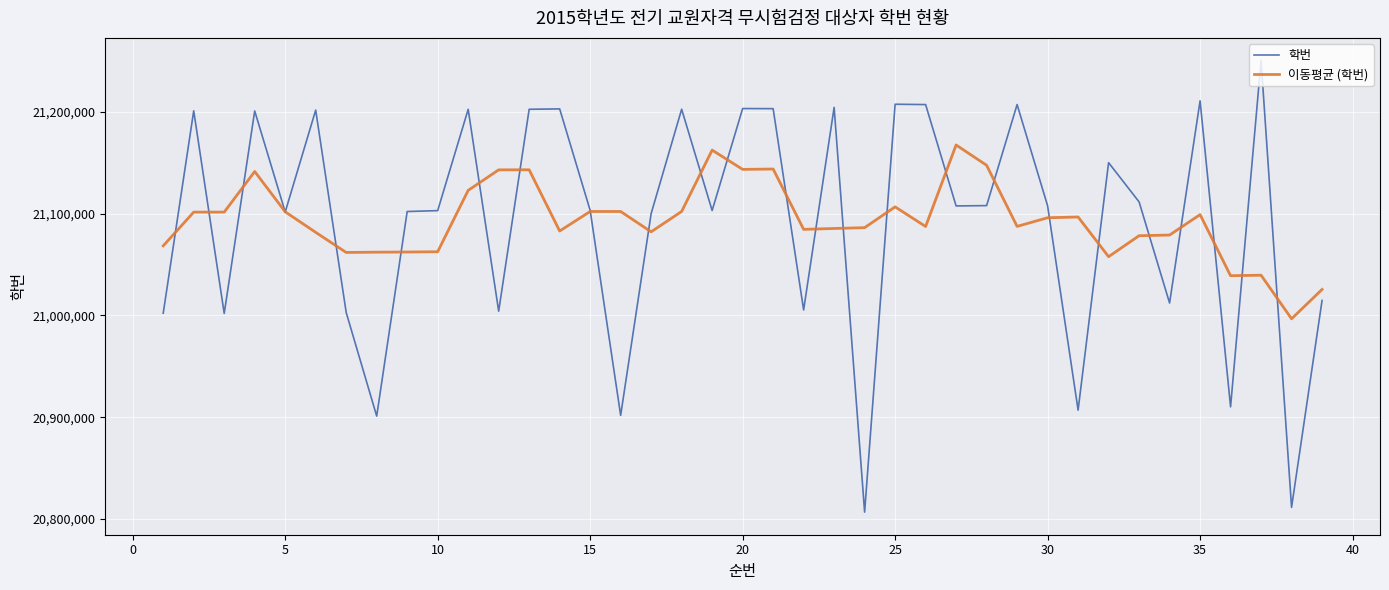

Which series has the largest range (max minus min)?

학번